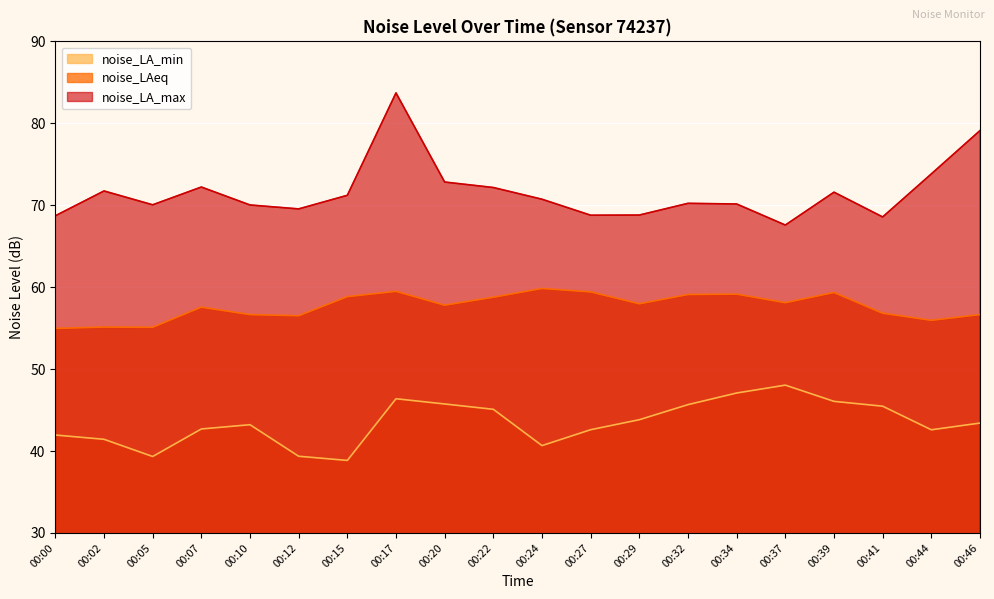

Reading right to left, transcribe all the data shown in this chart.

noise_LA_min: 00:46=43.4	00:44=42.6	00:41=45.5	00:39=46.1	00:37=48.0	00:34=47.1	00:32=45.7	00:29=43.8	00:27=42.6	00:24=40.7	00:22=45.1	00:20=45.7	00:17=46.4	00:15=38.9	00:12=39.4	00:10=43.2	00:07=42.7	00:05=39.3	00:02=41.4	00:00=42.0
noise_LAeq: 00:46=56.6	00:44=56.0	00:41=56.8	00:39=59.4	00:37=58.1	00:34=59.1	00:32=59.1	00:29=58.0	00:27=59.4	00:24=59.8	00:22=58.8	00:20=57.8	00:17=59.5	00:15=58.8	00:12=56.5	00:10=56.6	00:07=57.6	00:05=55.1	00:02=55.1	00:00=55.0
noise_LA_max: 00:46=79.1	00:44=73.8	00:41=68.6	00:39=71.6	00:37=67.6	00:34=70.2	00:32=70.2	00:29=68.8	00:27=68.8	00:24=70.7	00:22=72.2	00:20=72.8	00:17=83.7	00:15=71.2	00:12=69.5	00:10=70.0	00:07=72.2	00:05=70.0	00:02=71.7	00:00=68.7